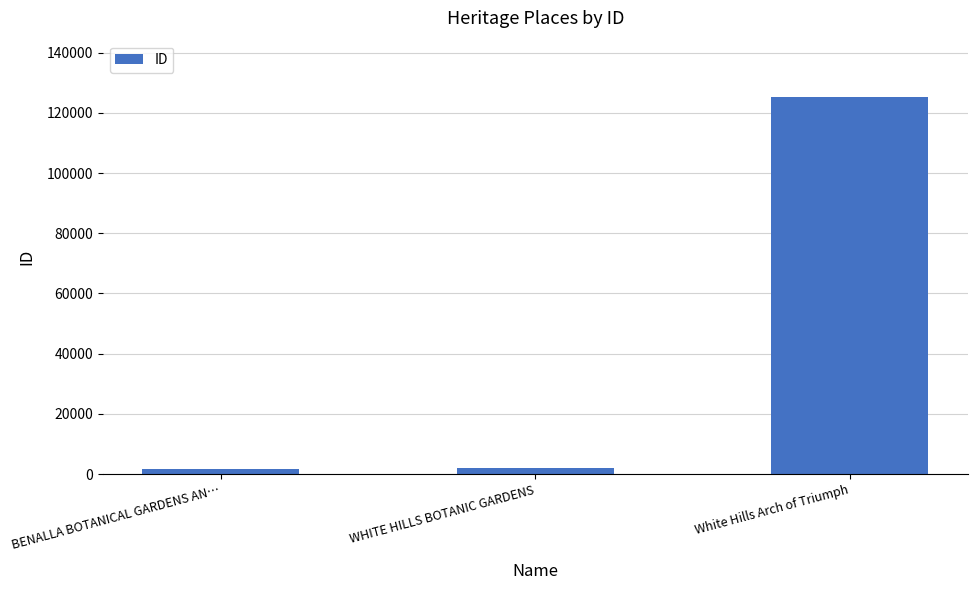

What is the label of the 3rd bar from the left?

White Hills Arch of Triumph